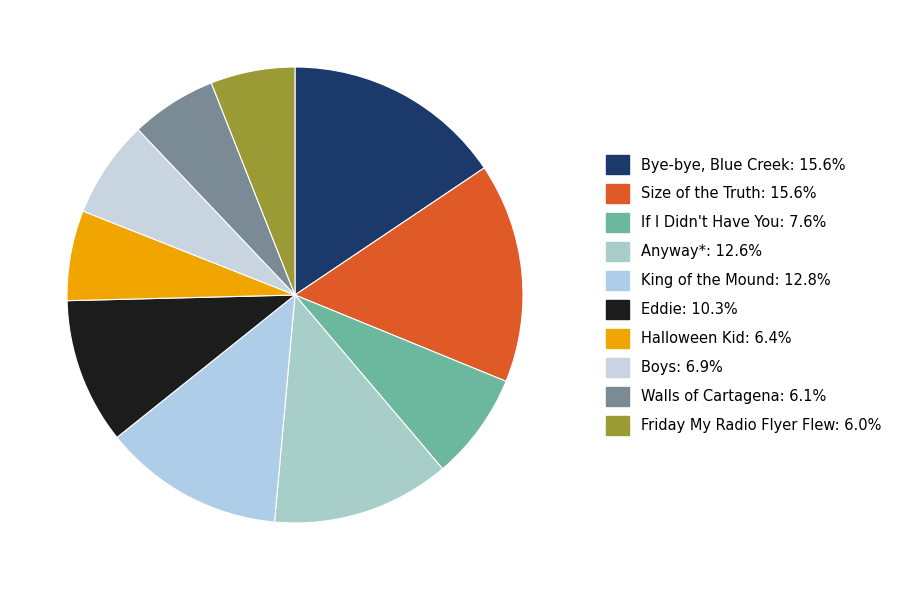

Does Boys account for over 50% of the chart?

No